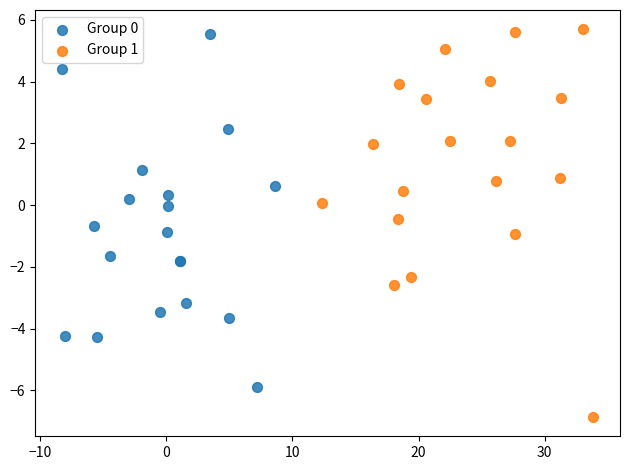

Which series has the widest spread of Y values?

Group 1